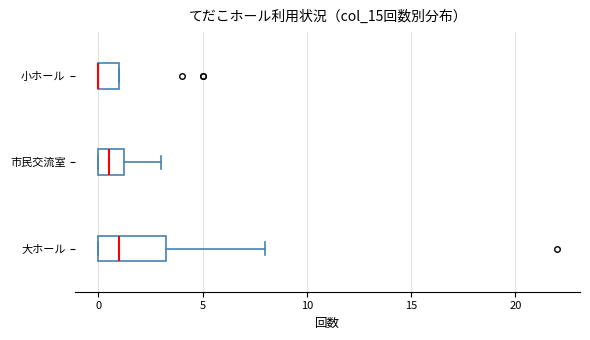

Comparing the boxes themselves (not the whiskers), which one is the widest?

大ホール